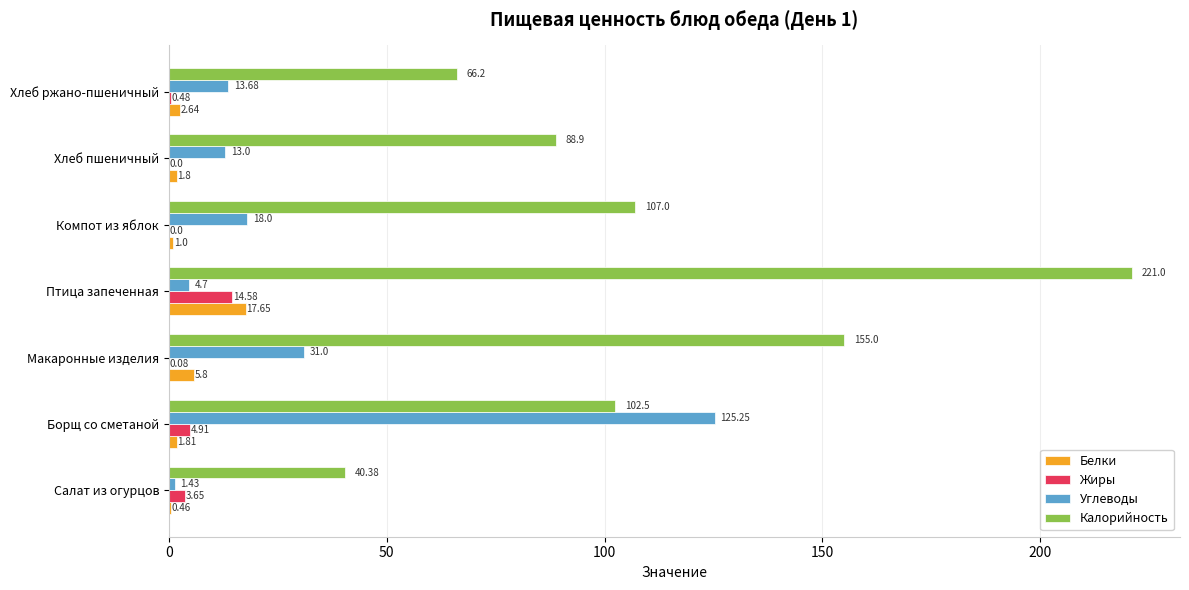

At which label is Белки closest to 9?

Макаронные изделия